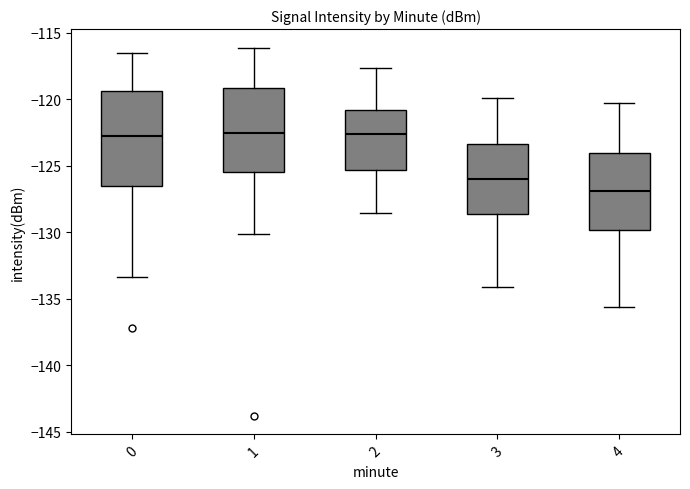

Reading left to right, read every box against the y-axis: the position of its median line, the range the box covers, and the ends of its whiskers. The values are not printed on the chart, so give them approximately, as read against the axis.

0: median -123.0, box -126.5 to -119.5, whiskers -133.5 to -116.5
1: median -122.5, box -125.5 to -119.0, whiskers -130.0 to -116.0
2: median -122.5, box -125.5 to -121.0, whiskers -128.5 to -117.5
3: median -126.0, box -128.5 to -123.5, whiskers -134.0 to -120.0
4: median -127.0, box -130.0 to -124.0, whiskers -135.5 to -120.5